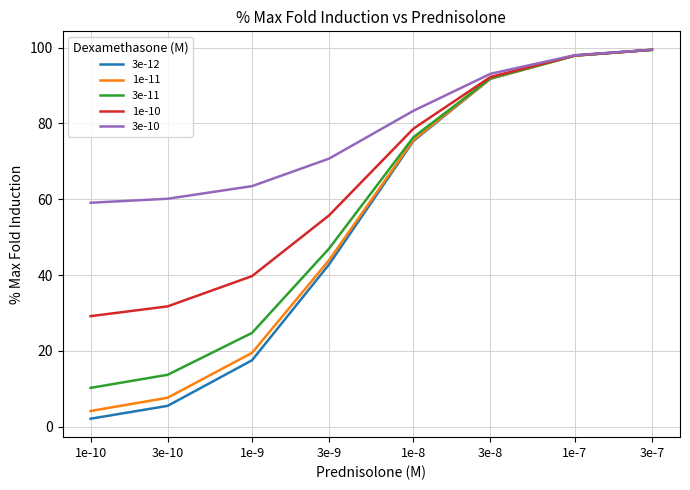

At how many categories does at least one series exceed 72?

4